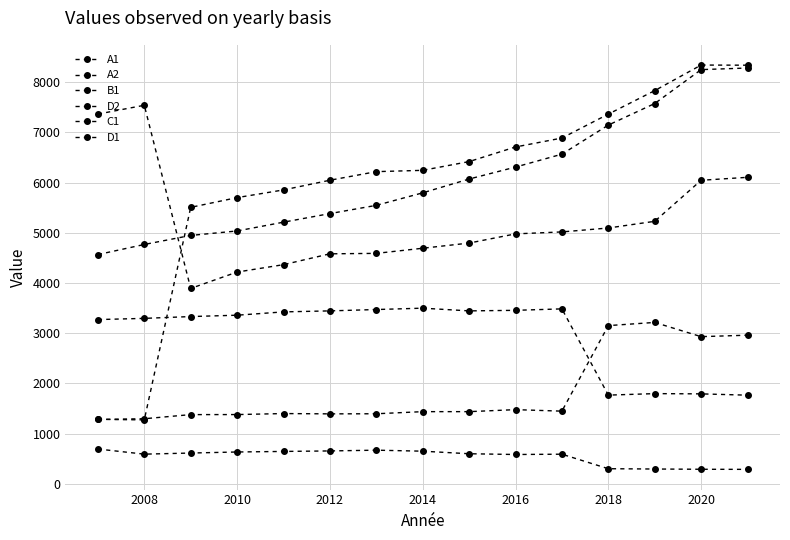

How many series are shown in this chart?

6